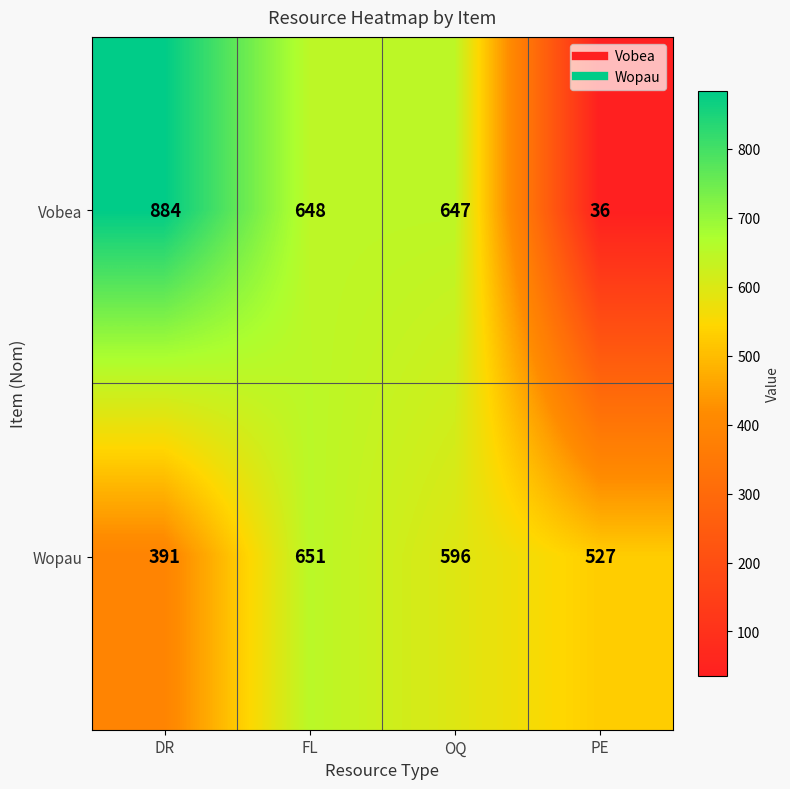

Reading left to right, list all the values displayed in this chart.

Vobea: 884	648	647	36
Wopau: 391	651	596	527